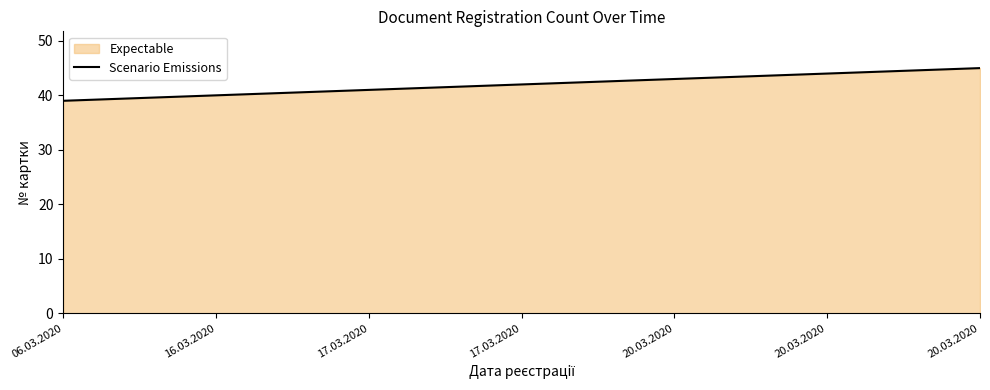

List the labels in order of value, largest first.

20.03.2020, 20.03.2020, 20.03.2020, 17.03.2020, 17.03.2020, 16.03.2020, 06.03.2020